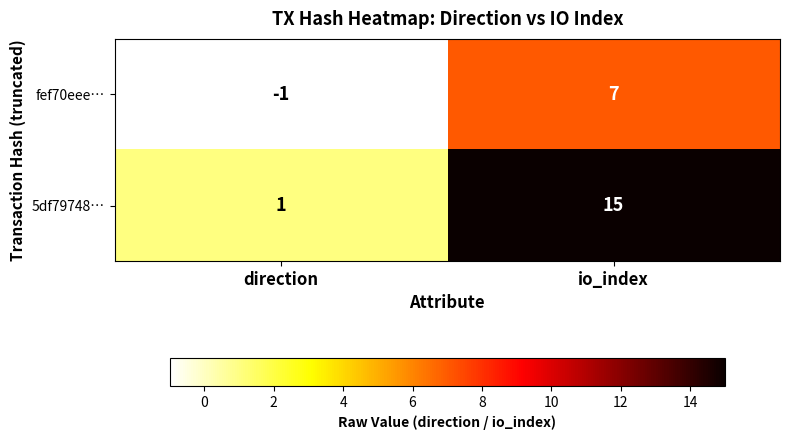

What is the difference between the highest and lowest values at io_index?

8